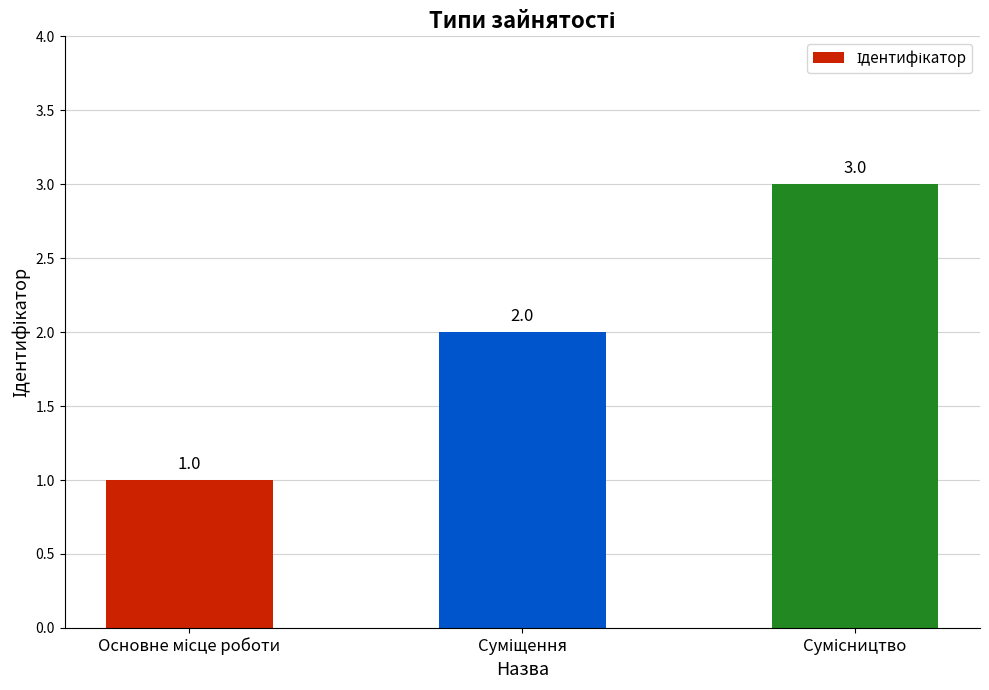

What is the sum of all values?

6